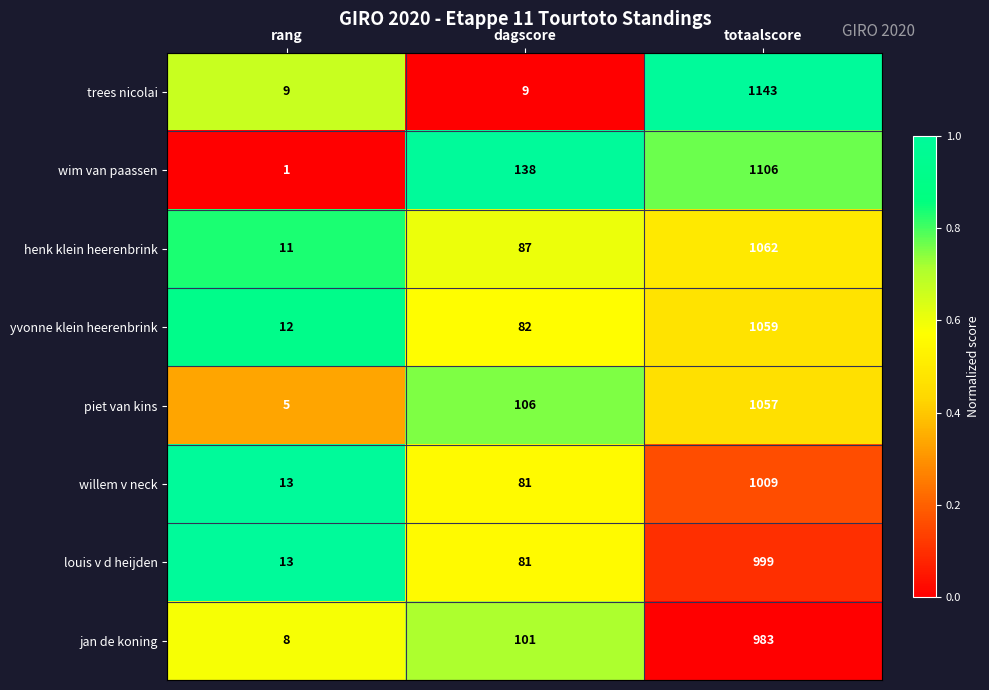

What is the total value across all series at rang?

72